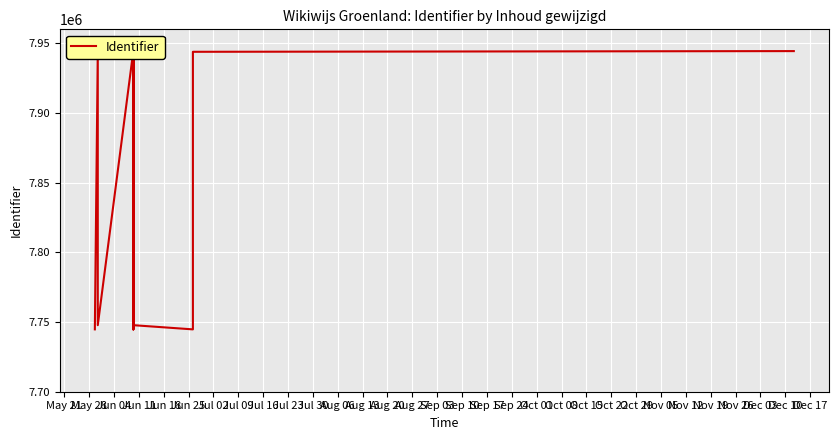

What is the change in value from Jun 25 to Aug 20?

-480